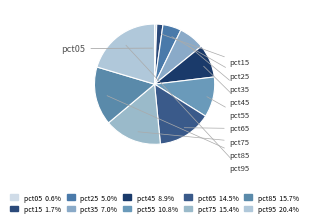

How many segments does this pie chart have?

10